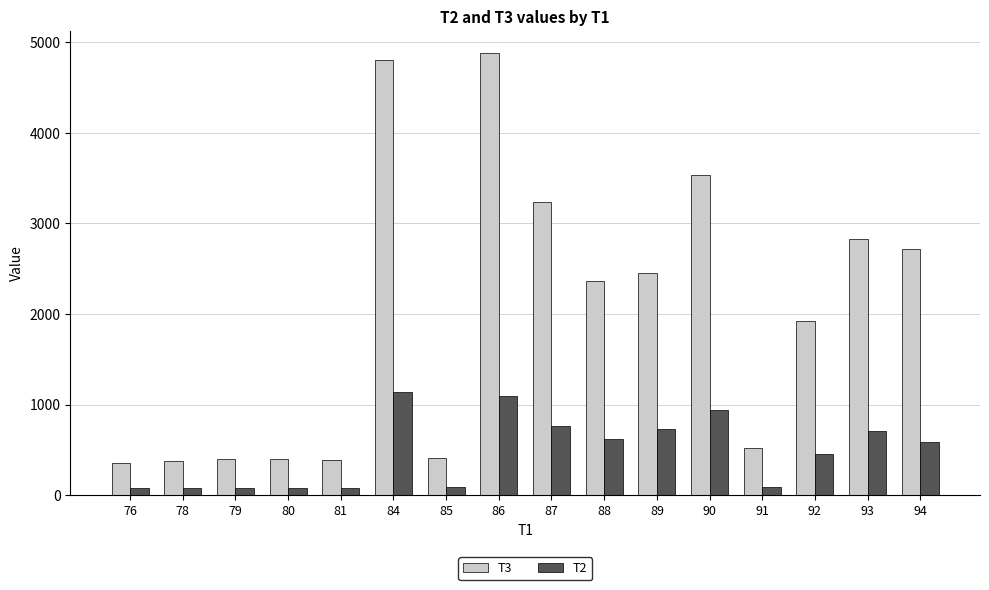

Which series has the widest spread of values?

T3